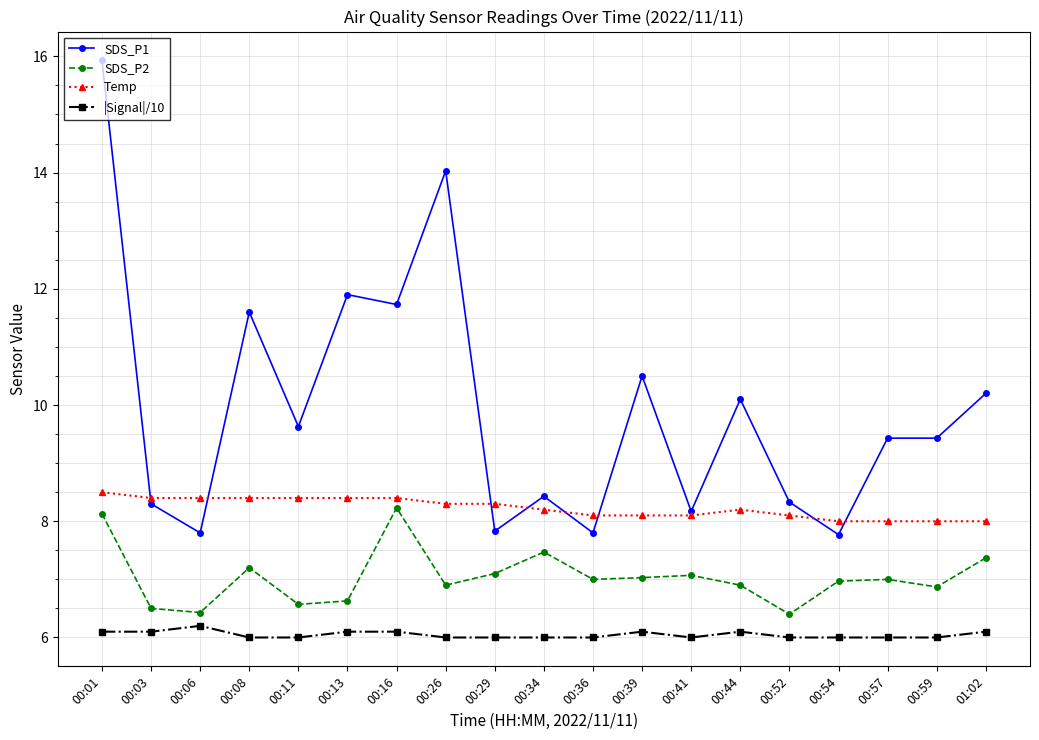

Rank the series at 00:13 from highest to lowest value.

SDS_P1, Temp, SDS_P2, |Signal|/10